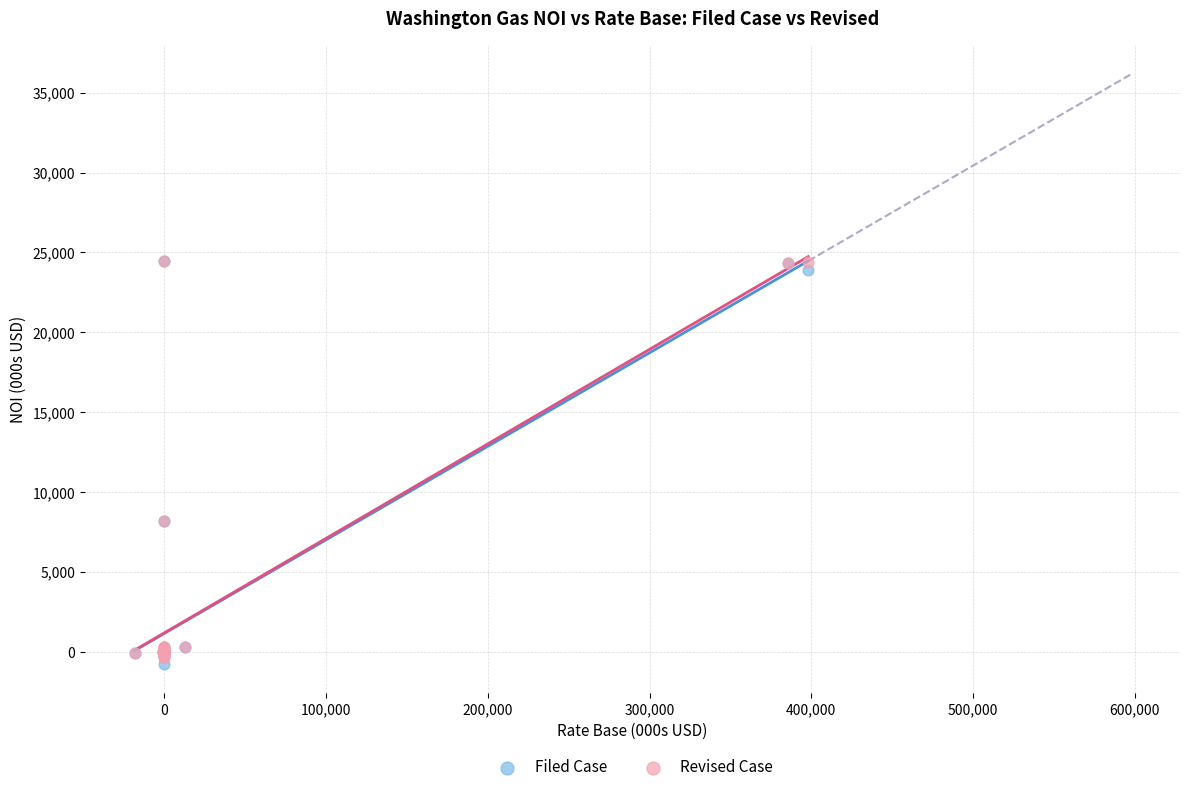

Which series reaches the minimum Y coordinate?

Filed Case